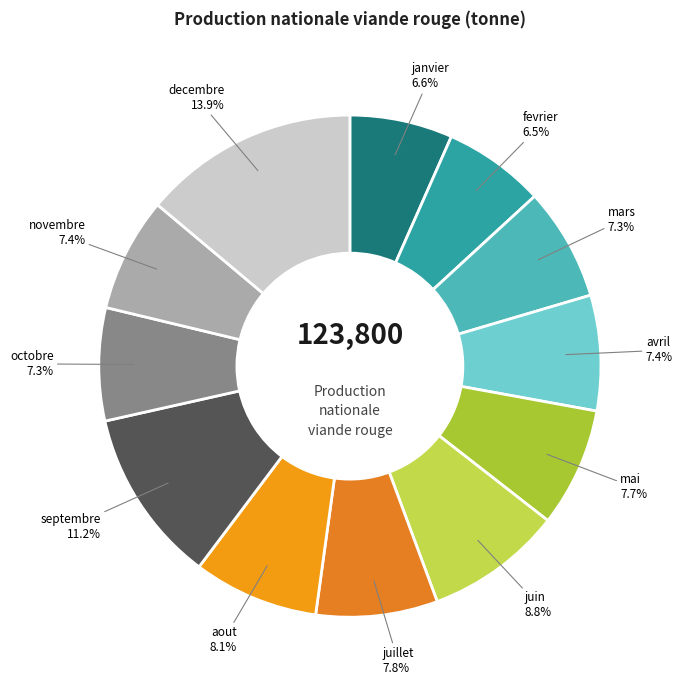

How many segments does this pie chart have?

12